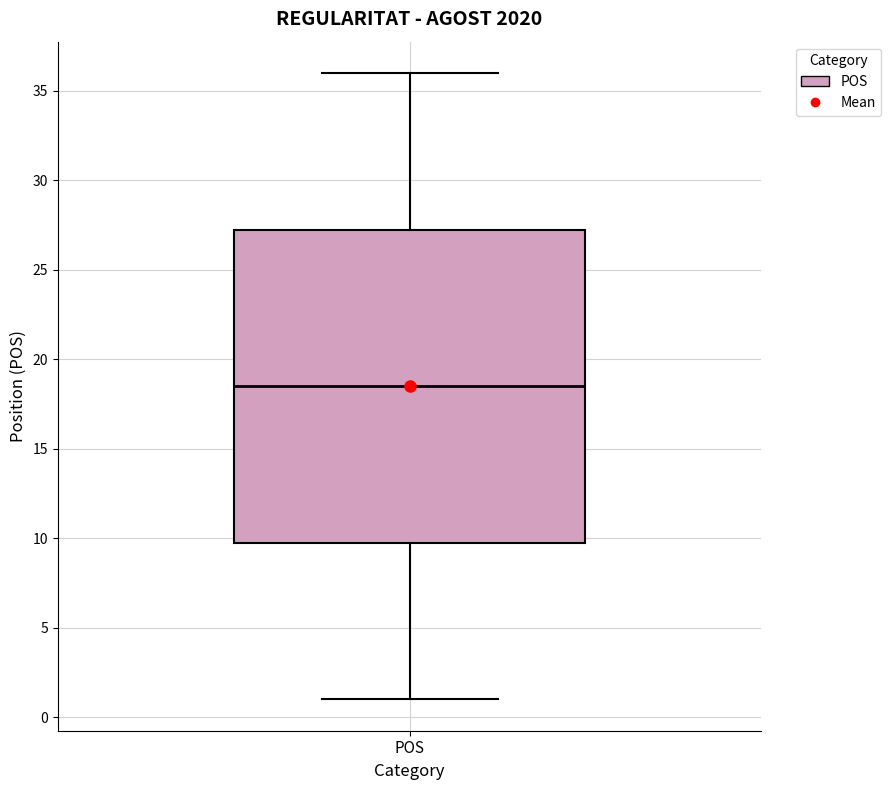

Read this box plot against the y-axis: the position of the median line, the range covered by the box, and the ends of both whiskers. The values are not printed on the chart, so give them approximately, as read against the axis.

median 18.5, box 10.0 to 27.5, whiskers 1.0 to 36.0